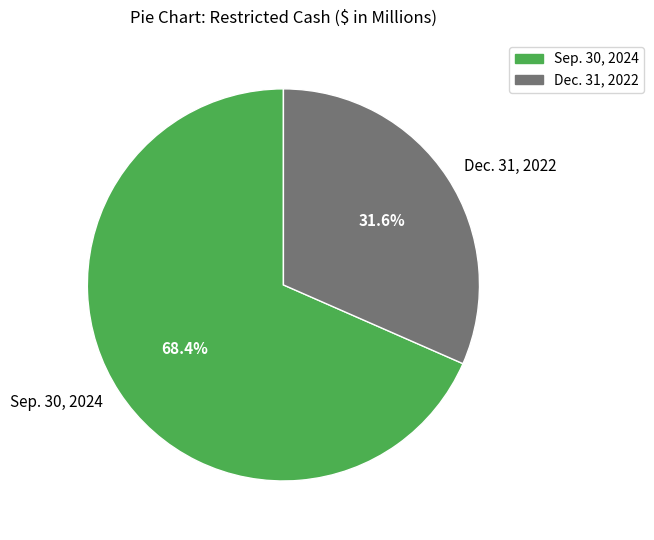

What percentage do Sep. 30, 2024 and Dec. 31, 2022 together represent?

100.0%